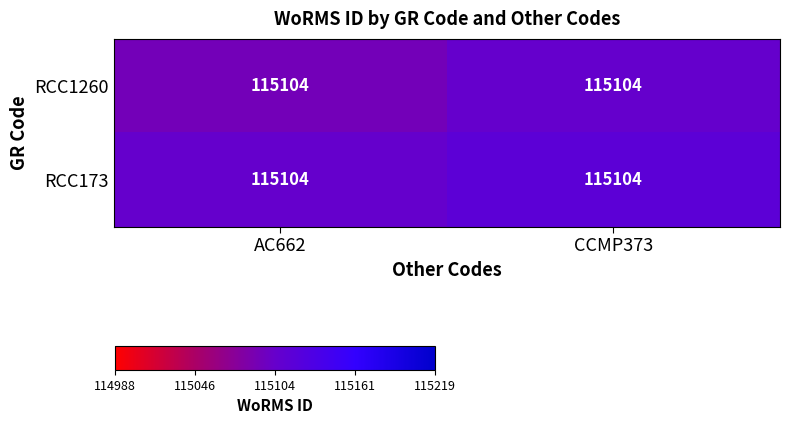

The value of RCC1260 at AC662 is 64597.8. True or false?

False